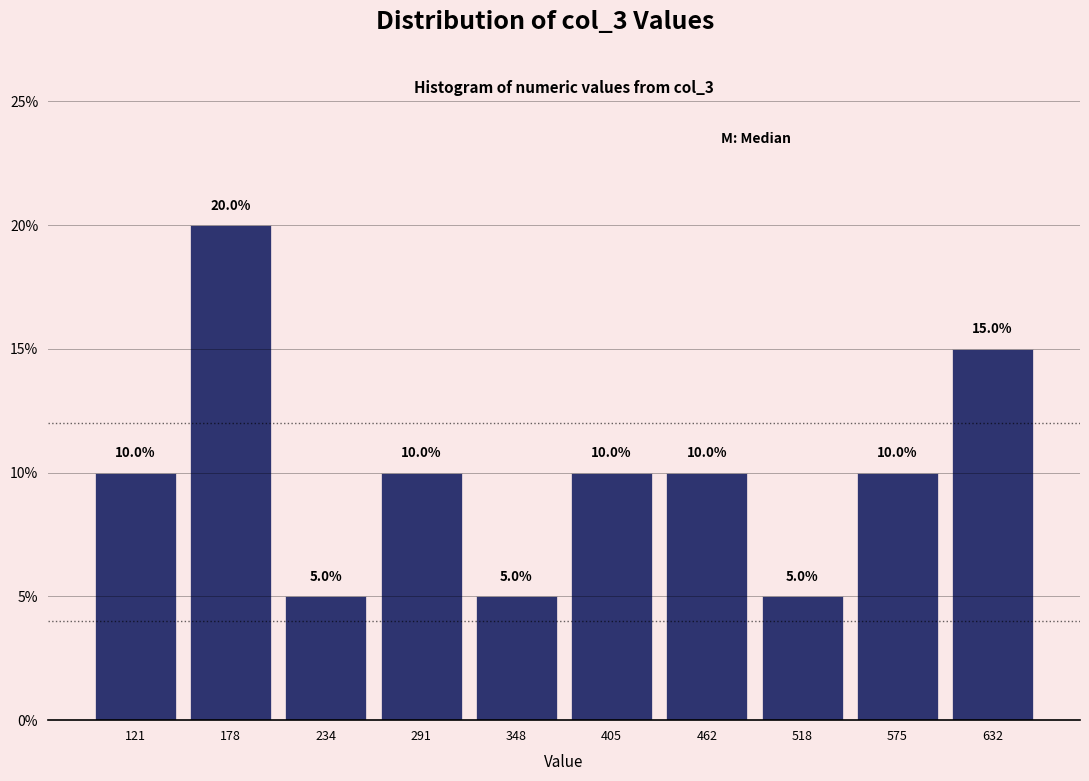

How tall is the bar that spans 260 to 320 on the x-axis? The bar edges are not printed on the chart, so give them approximately, as read against the axis.

10.0